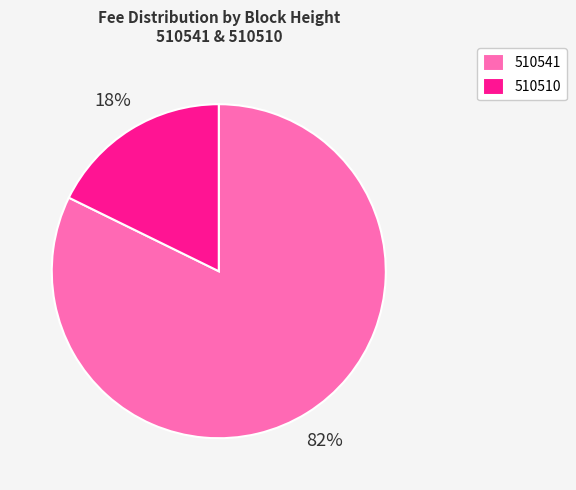

To the nearest percent, what percentage of the pie is 510510?

18%